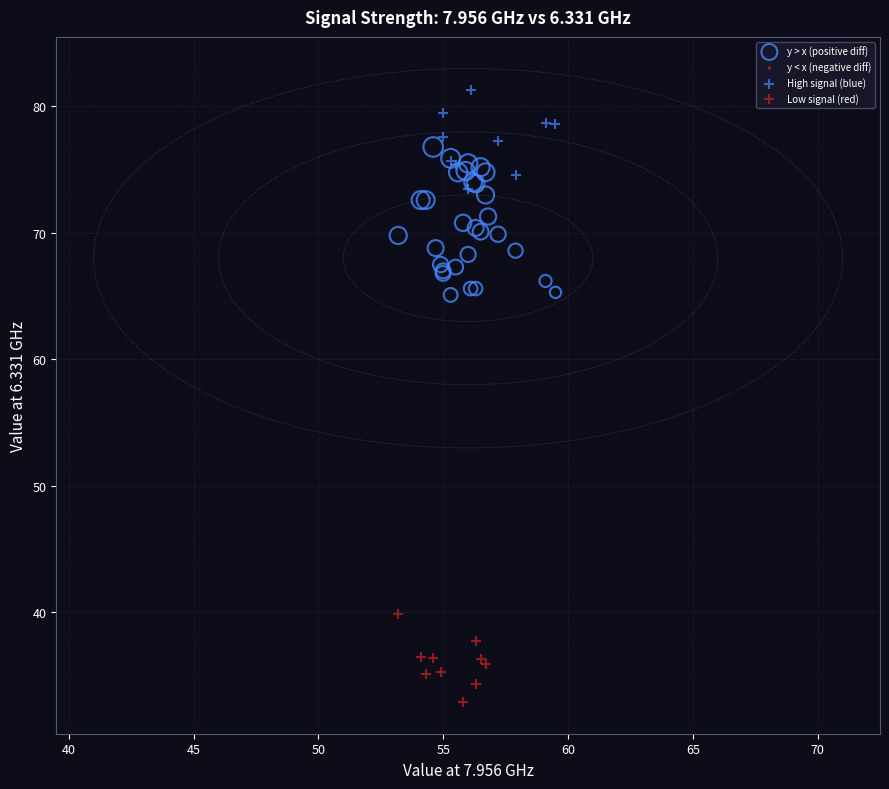

Which series contains the lowest Y value?

Low signal (red)